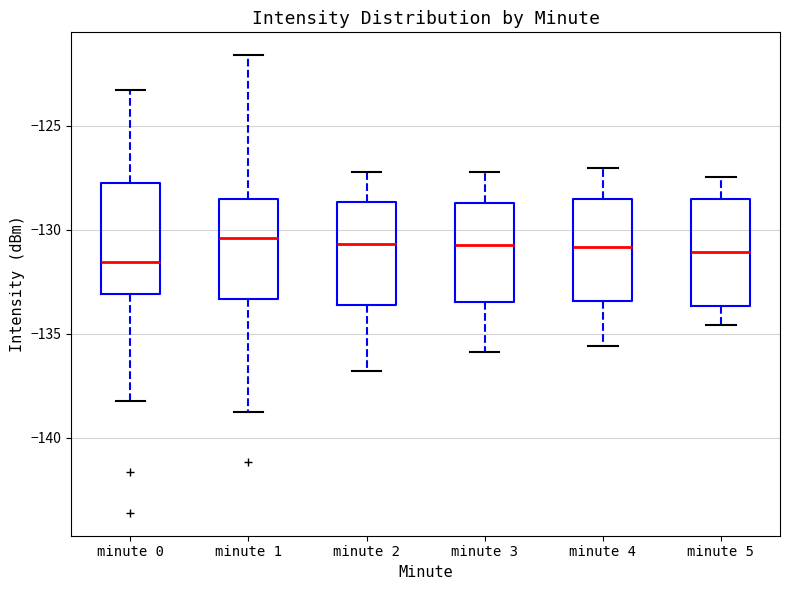

Where does the lower whisker of the box for minute 3 end on the y-axis? The values are not printed on the chart, so give them approximately, as read against the axis.

-136.0